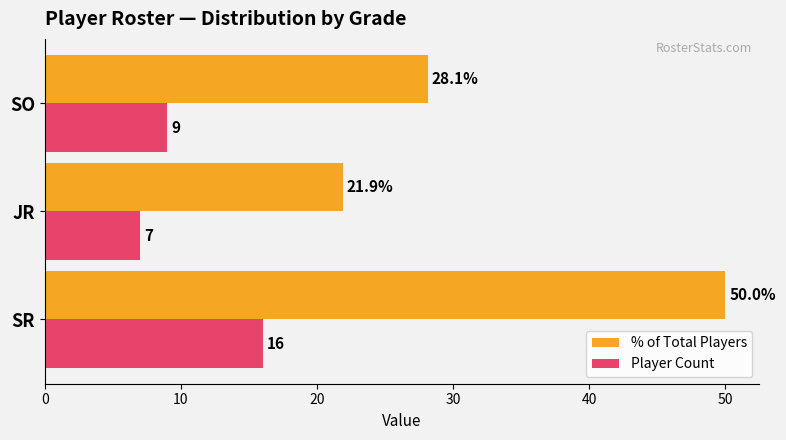

At how many categories does at least one series exceed 34?

1